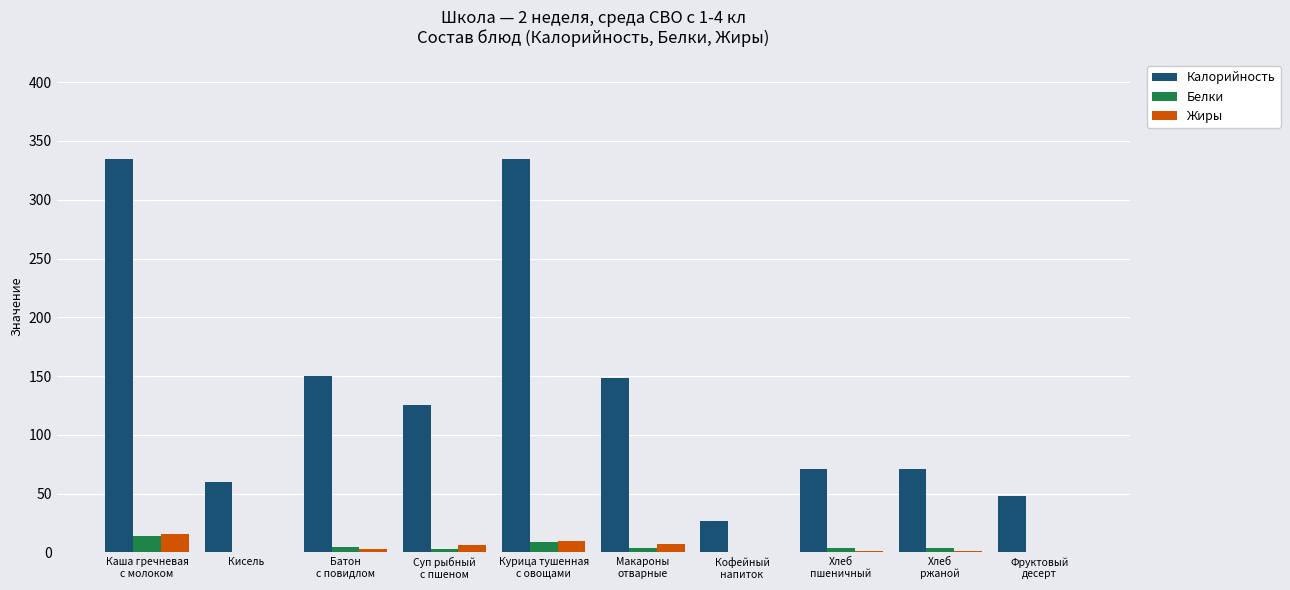

What is the sum of all Белки values?

43